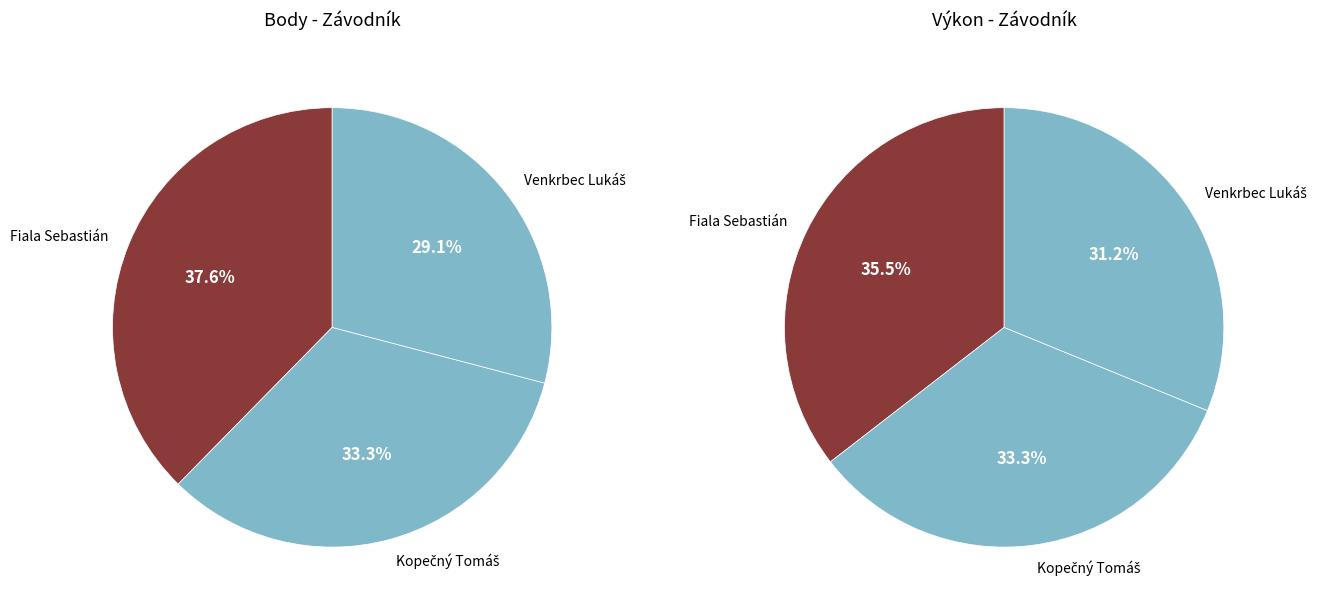

What percentage is NOT represented by Kopečný Tomáš?

66.7%